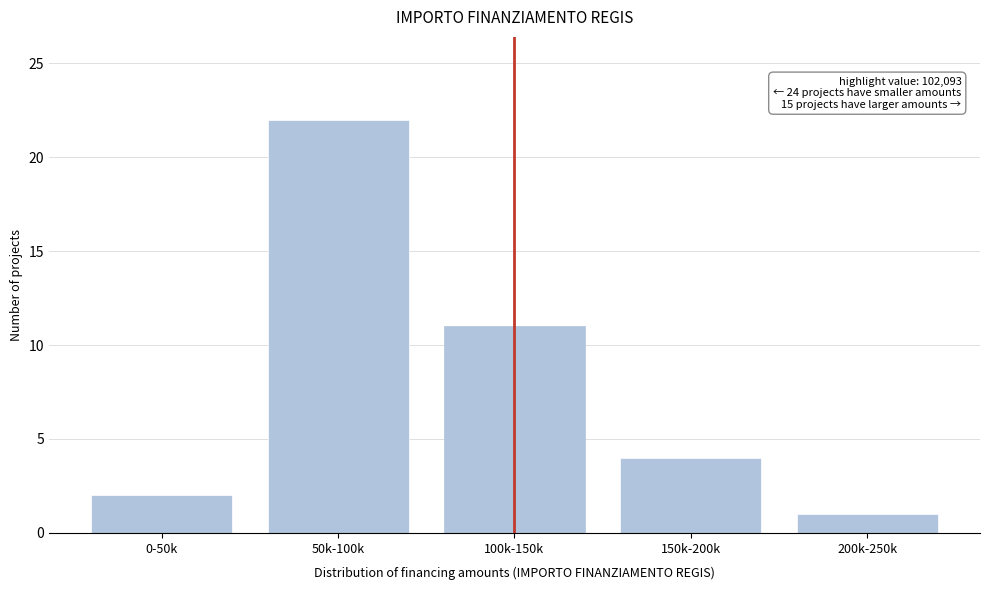

Reading left to right, transcribe all the data shown in this chart.

0-50k=2	50k-100k=22	100k-150k=11	150k-200k=4	200k-250k=1